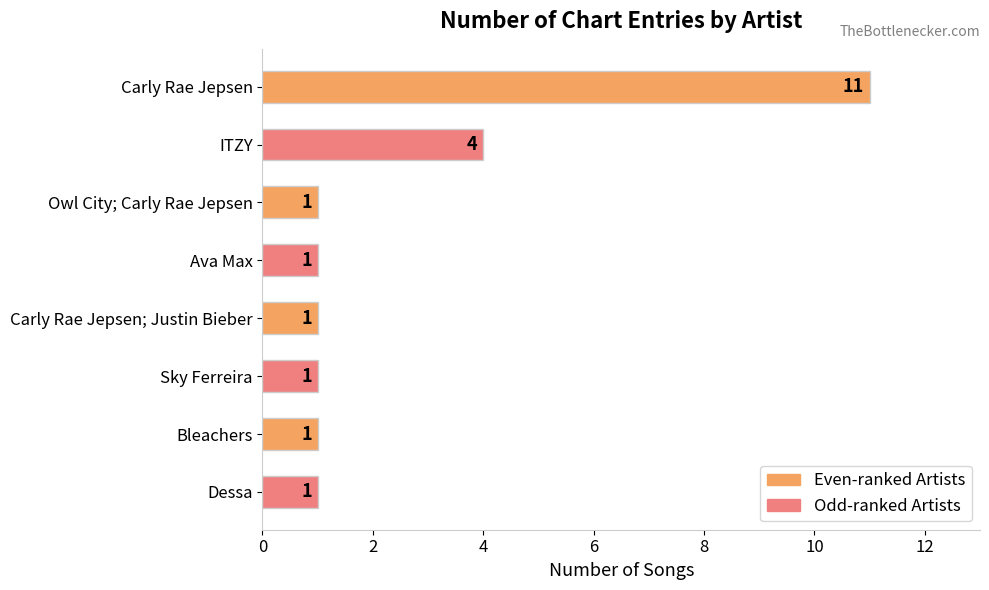

What is the average value?

3